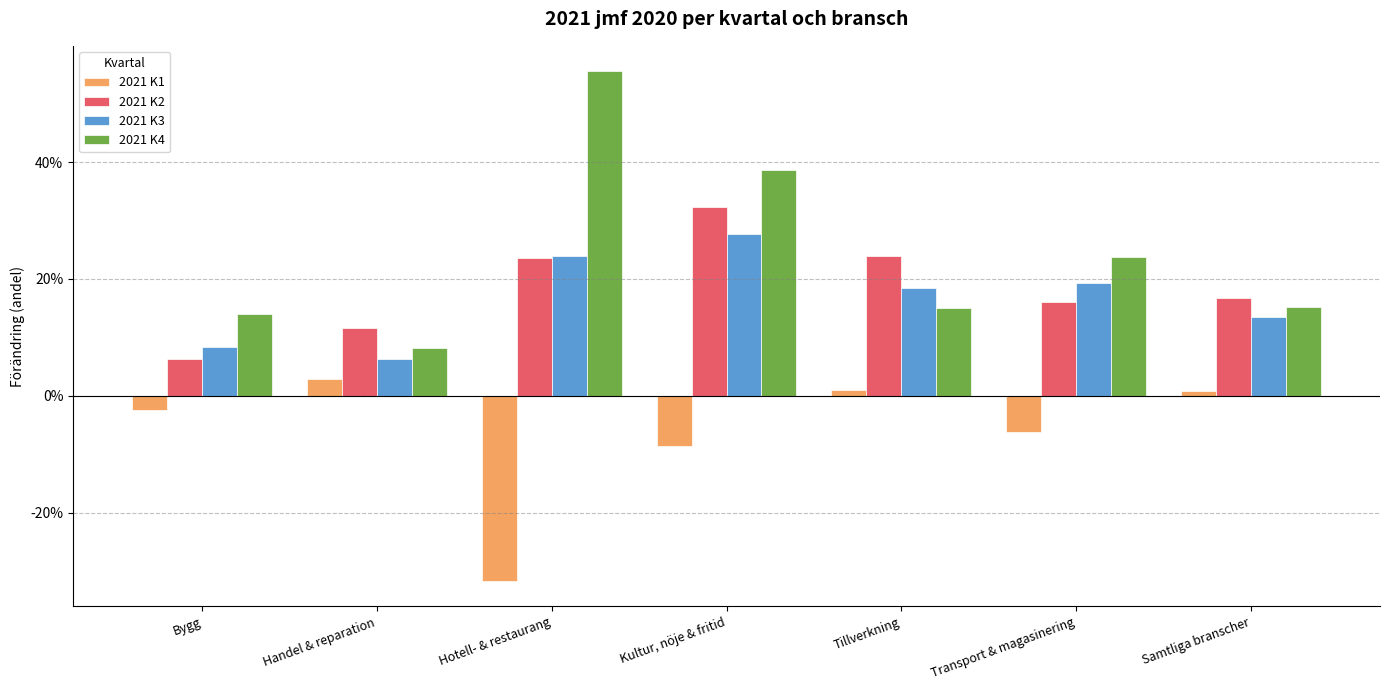

What is the difference between the 2021 K1 values at Handel & reparation and Transport & magasinering?

0.1